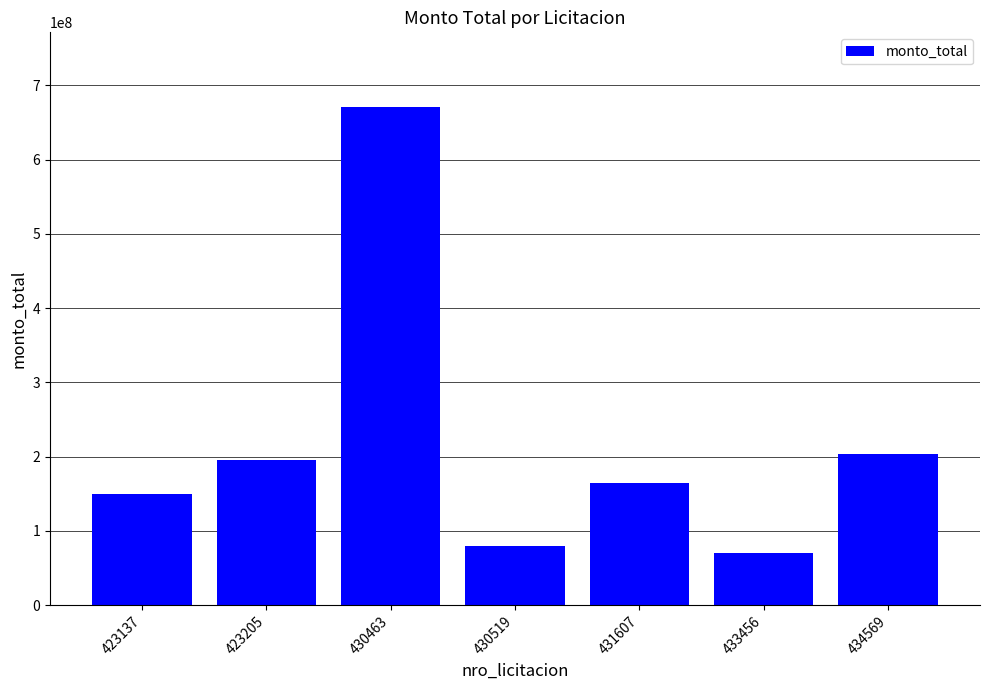

Which has a higher value, 431607 or 423205?

423205